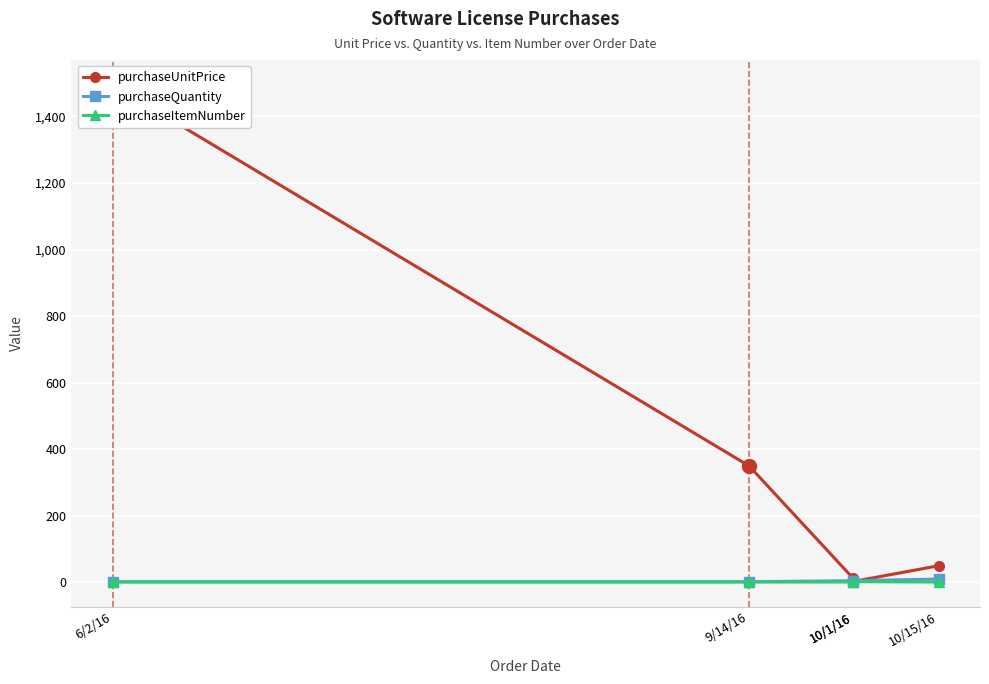

The value of purchaseQuantity at 10/1/16 is 5.0. True or false?

True